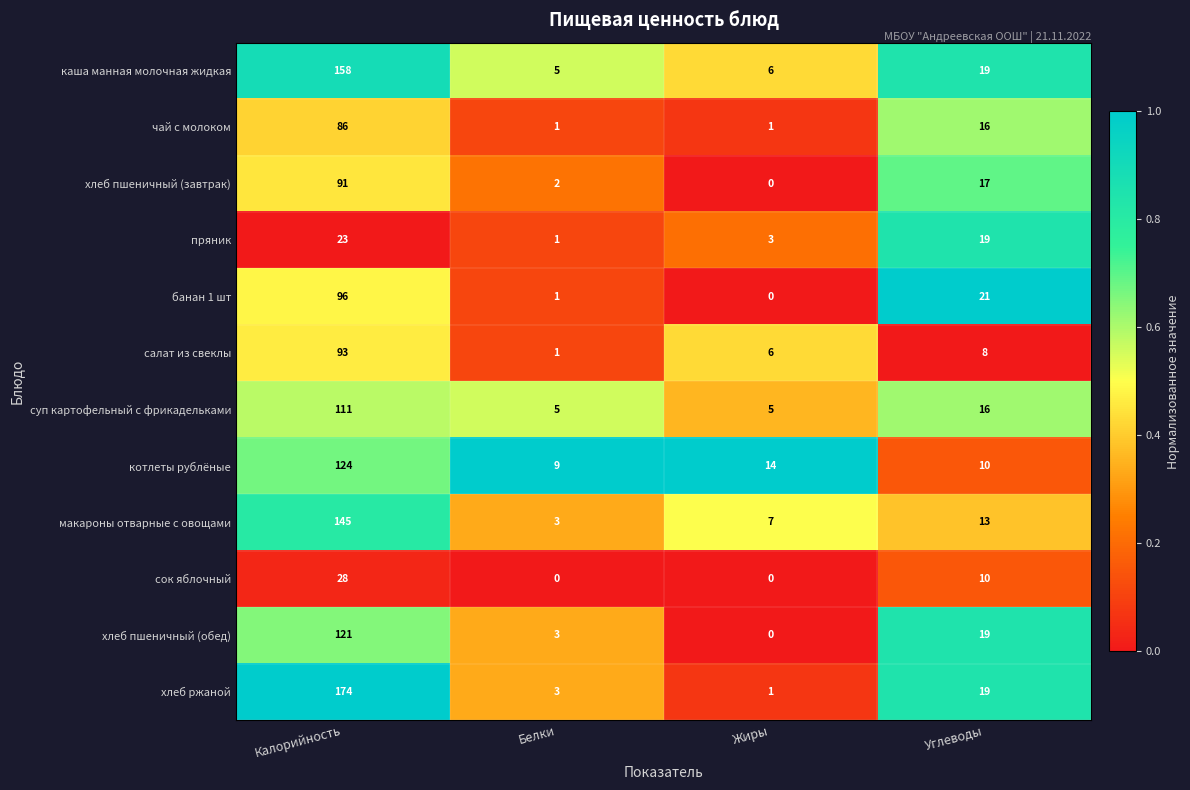

What is the difference between the maximum and second lowest values in the хлеб ржаной series?

171